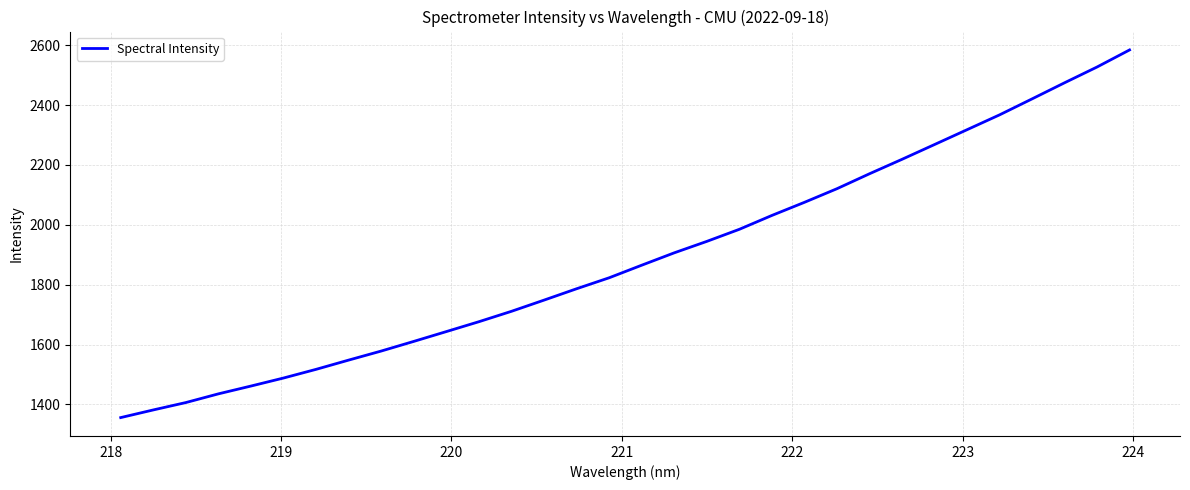

What is the maximum value shown in the chart?

2584.6